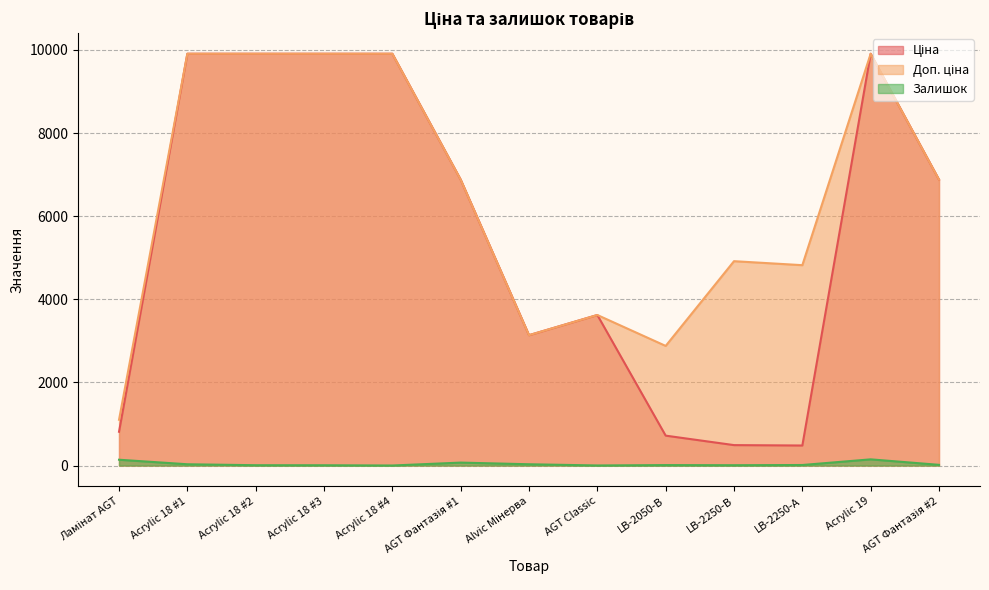

True or false: Доп. ціна and Залишок intersect in this chart.

False